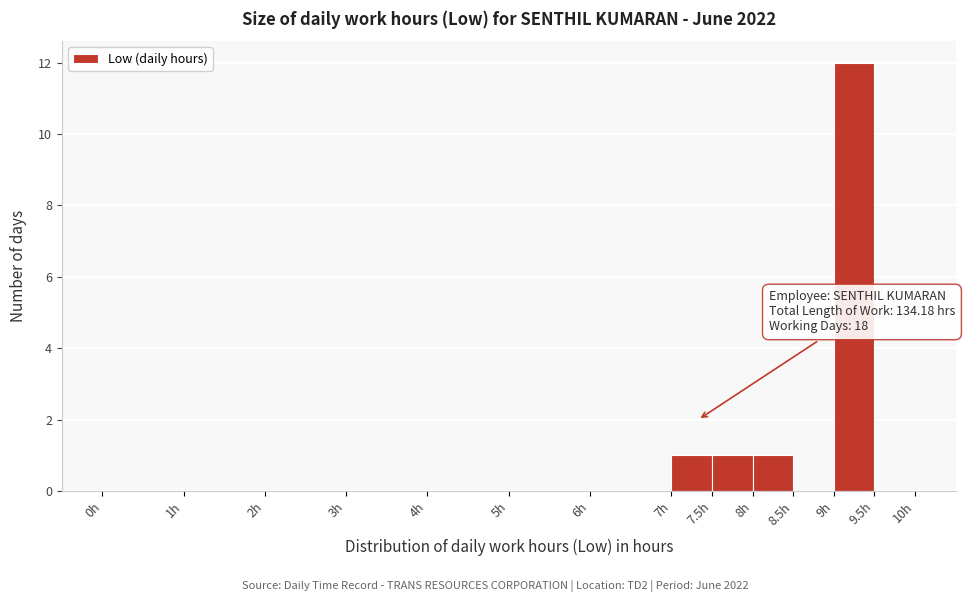

Over which range of the x-axis is the bar tallest?

9.0 to 9.5